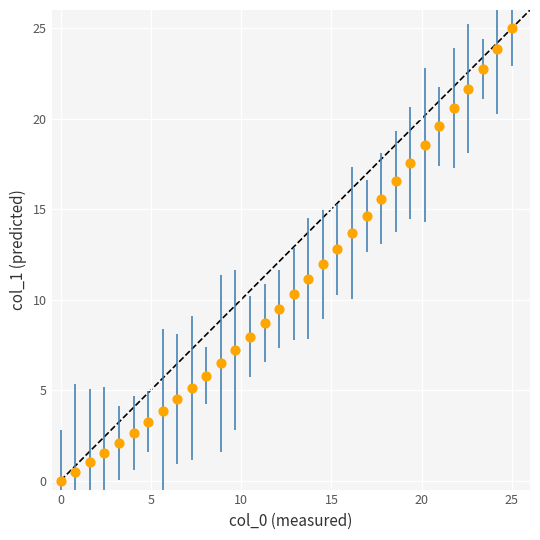

What is the range of Y values (max minus min)?

25.0